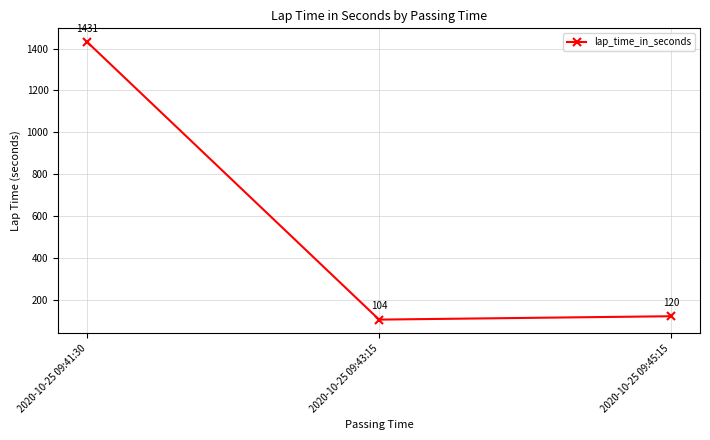

What is the change in value from 2020-10-25 09:41:30 to 2020-10-25 09:43:15?

-1326.4